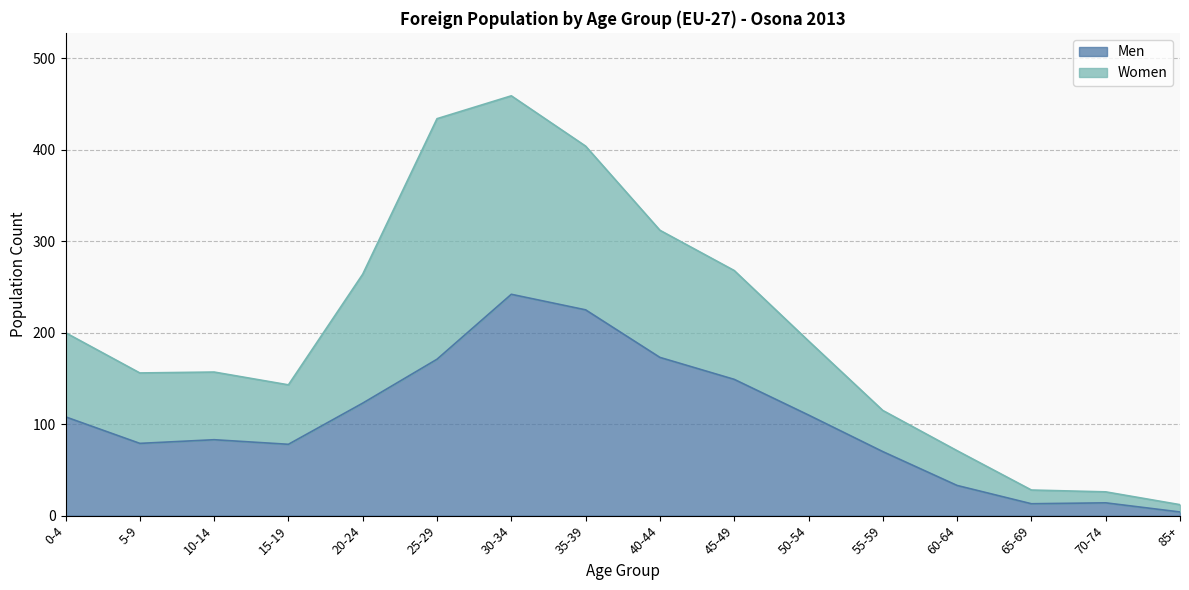

Where is the data nearest to the value 123?

20-24